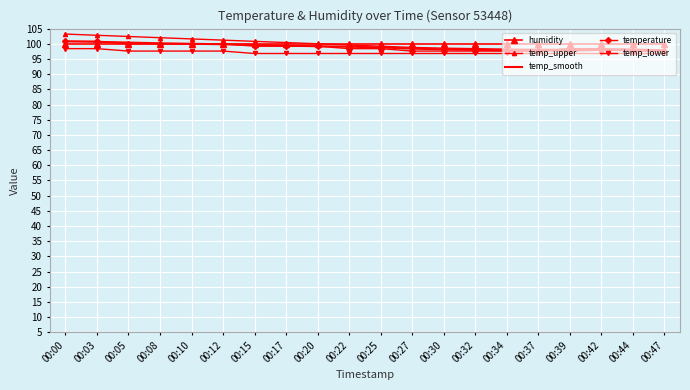

Which has a higher value, 00:42 or 00:37?

00:42